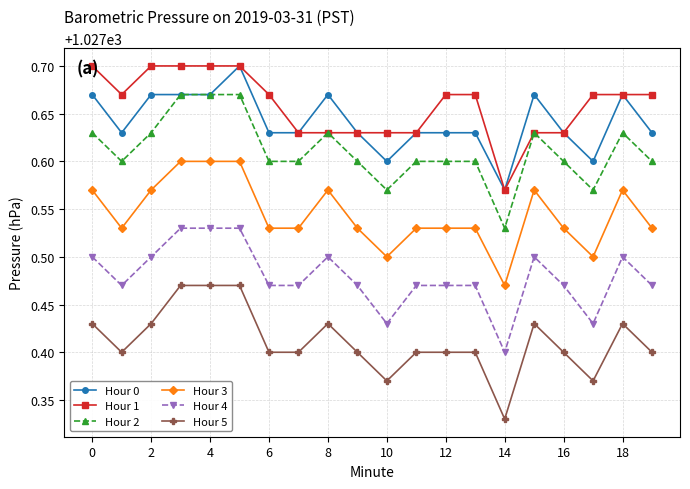

True or false: Hour 2 and Hour 3 cross at least once.

False